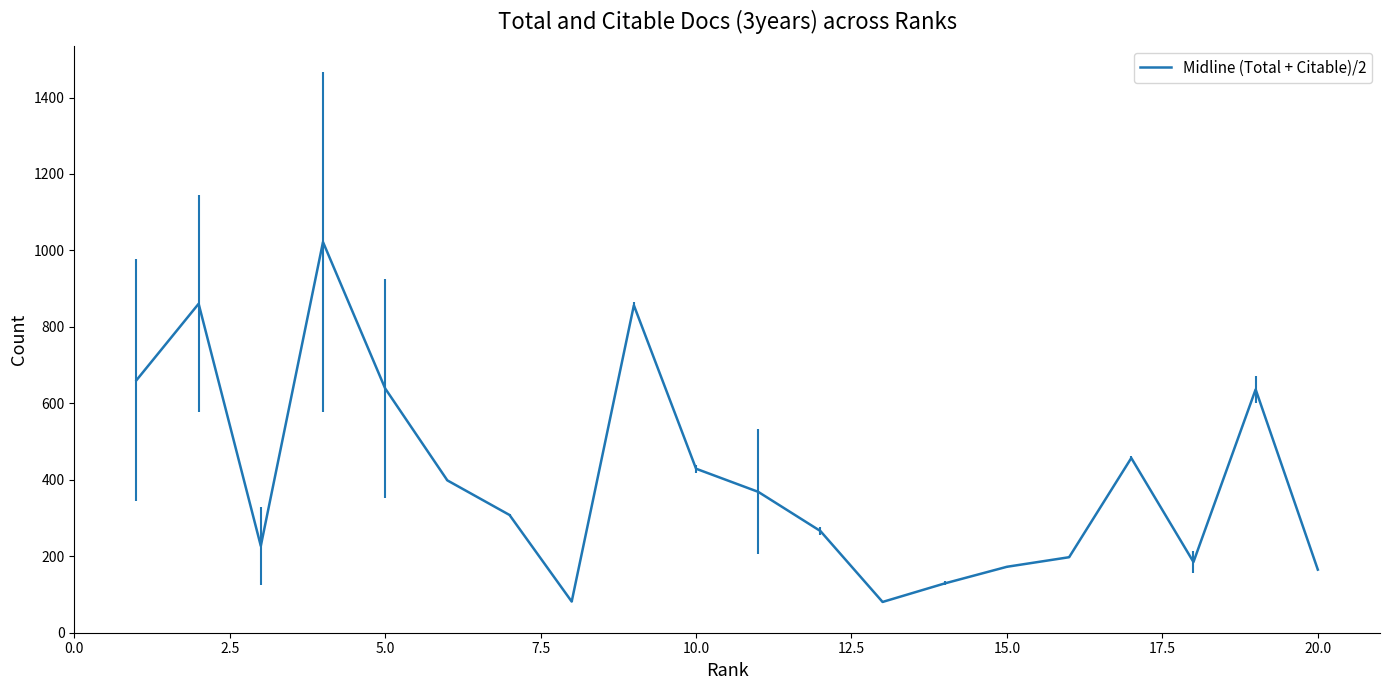

The value of Midline (Total + Citable)/2 at 10.0 is 429.0. True or false?

True